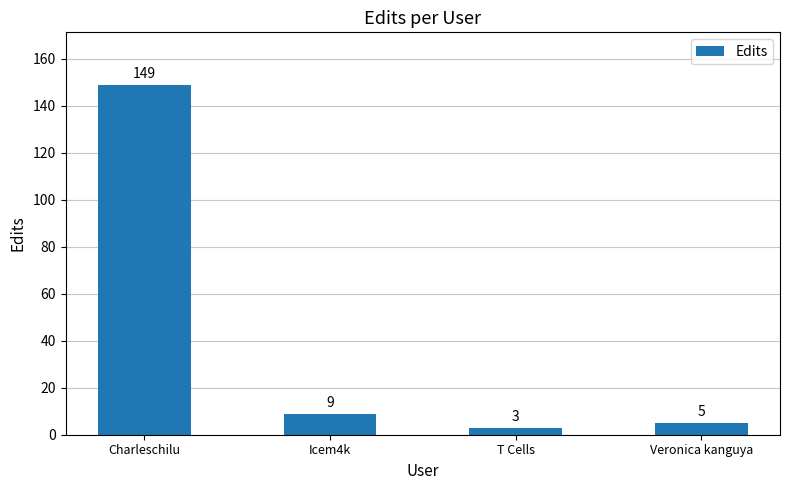

What is the difference between the second highest and second lowest values?

4